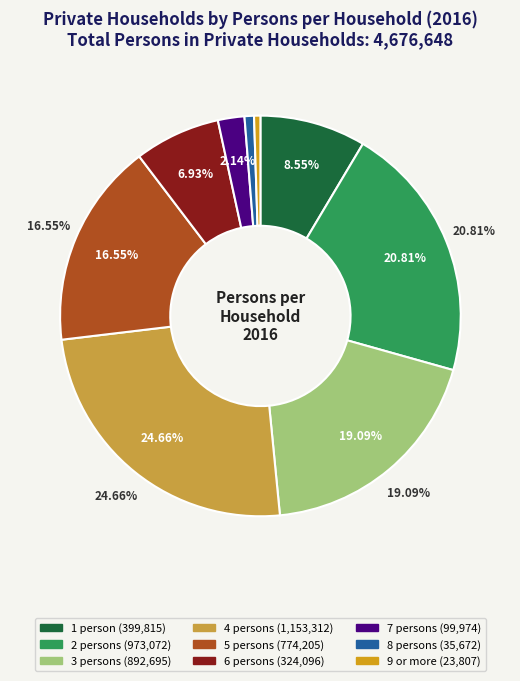

Is the sum of 7 persons and 9 or more greater than half?

No